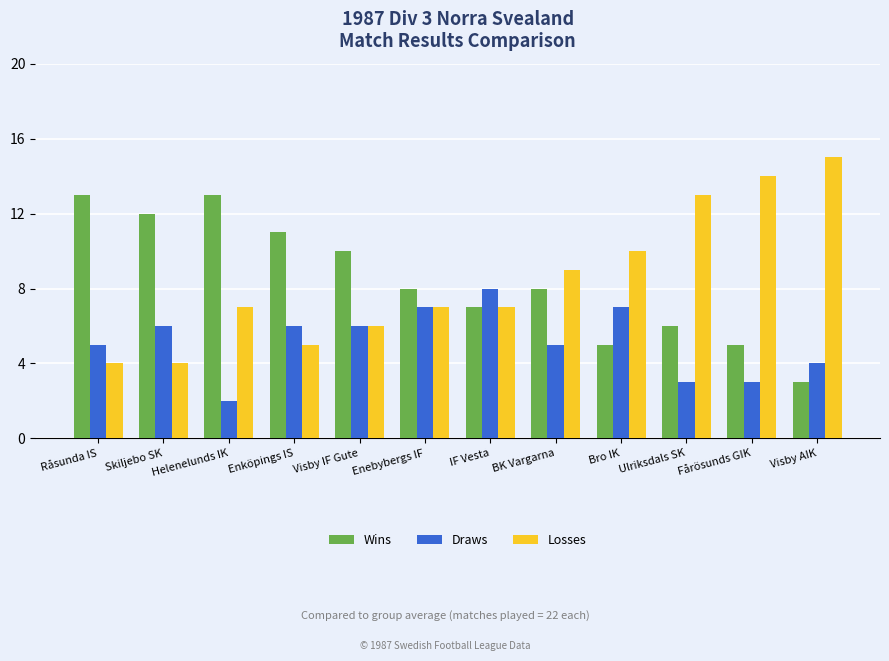

Where is Losses nearest to the value 9?

BK Vargarna